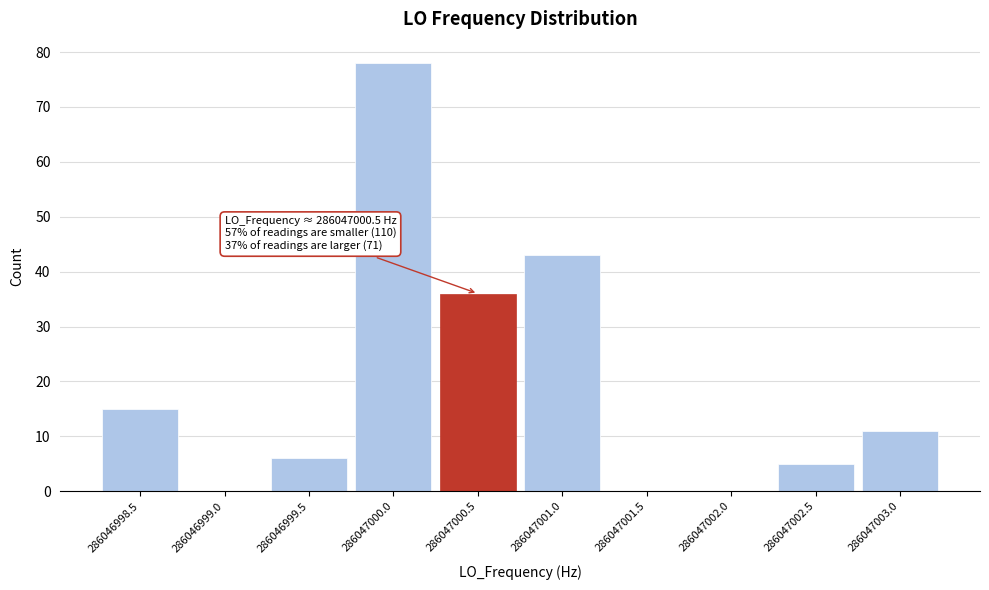

Over which range of the x-axis is the bar tallest?

286046999.75 to 286047000.25